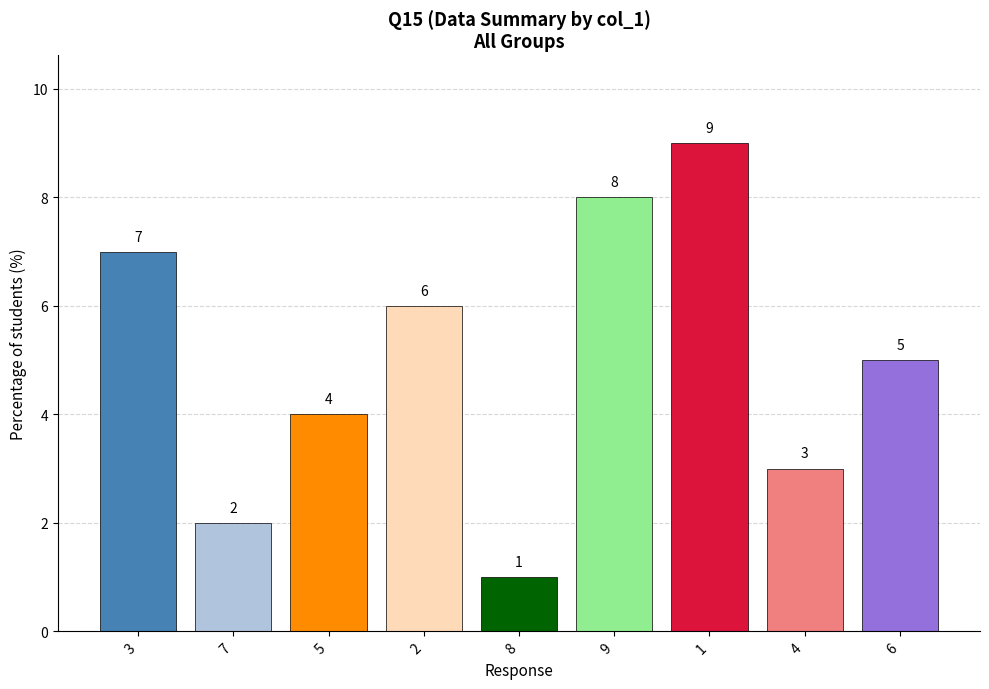

Read the value at 8.

1